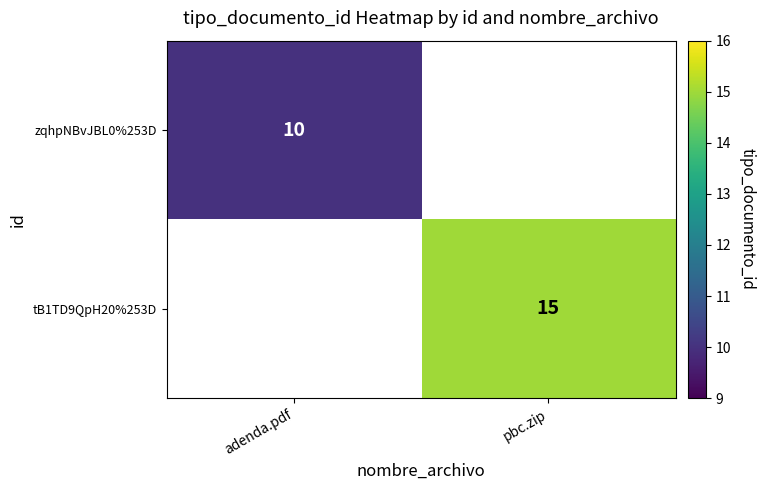

The value of zqhpNBvJBL0%253D at adenda.pdf is 10. True or false?

True